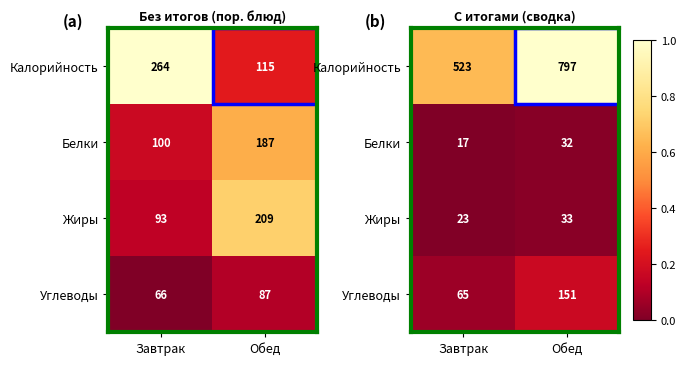

The value of Калорийность at Завтрак is 0.6. True or false?

True